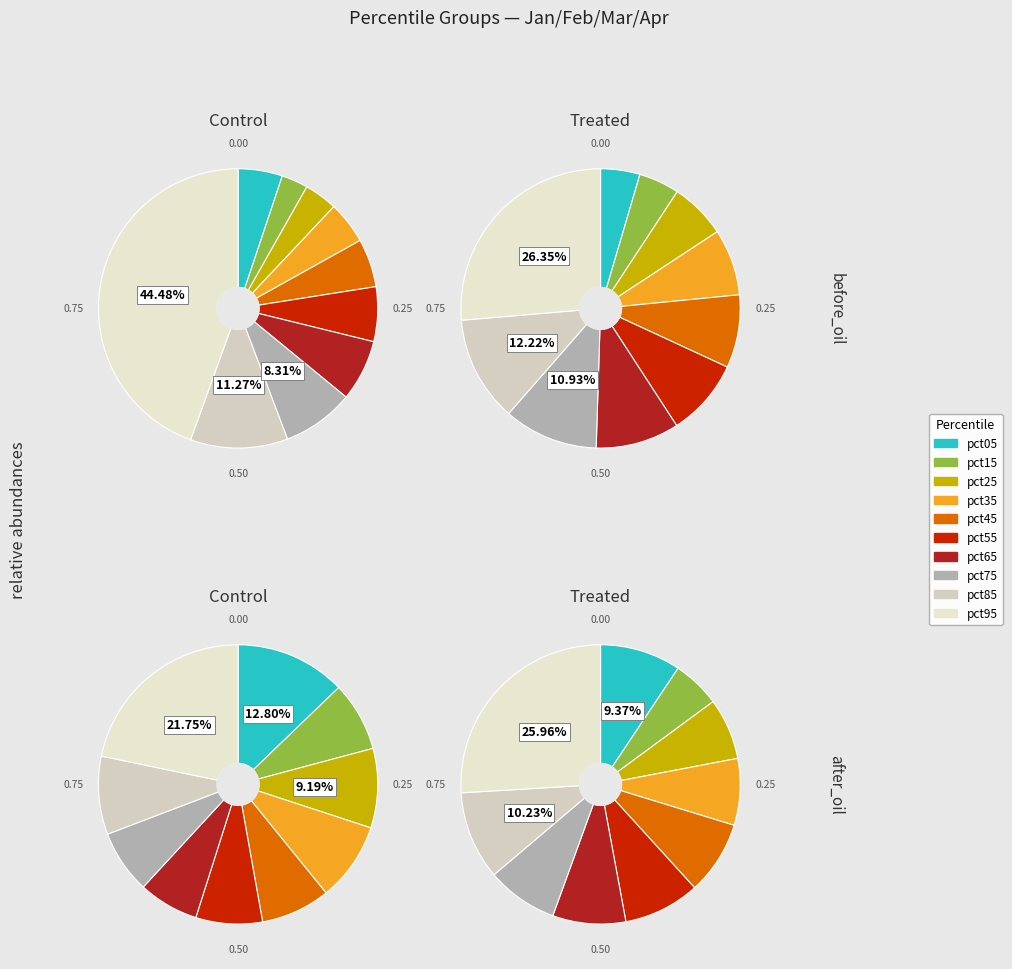

To the nearest percent, what is the combined percentage of pct55 and pct75?

15%